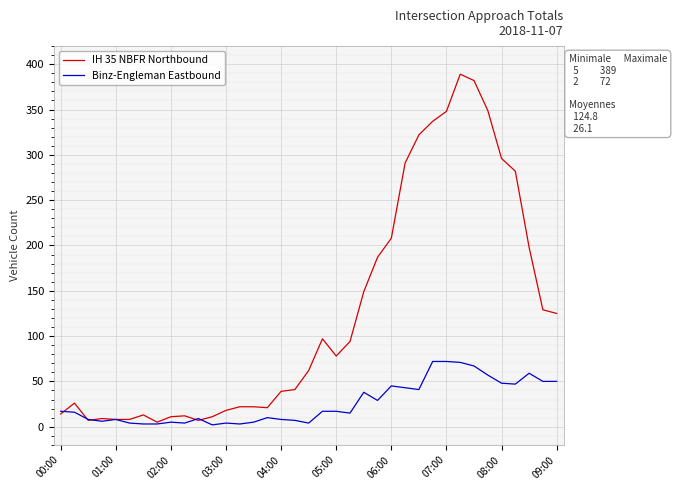

How many lines are shown in the chart?

2